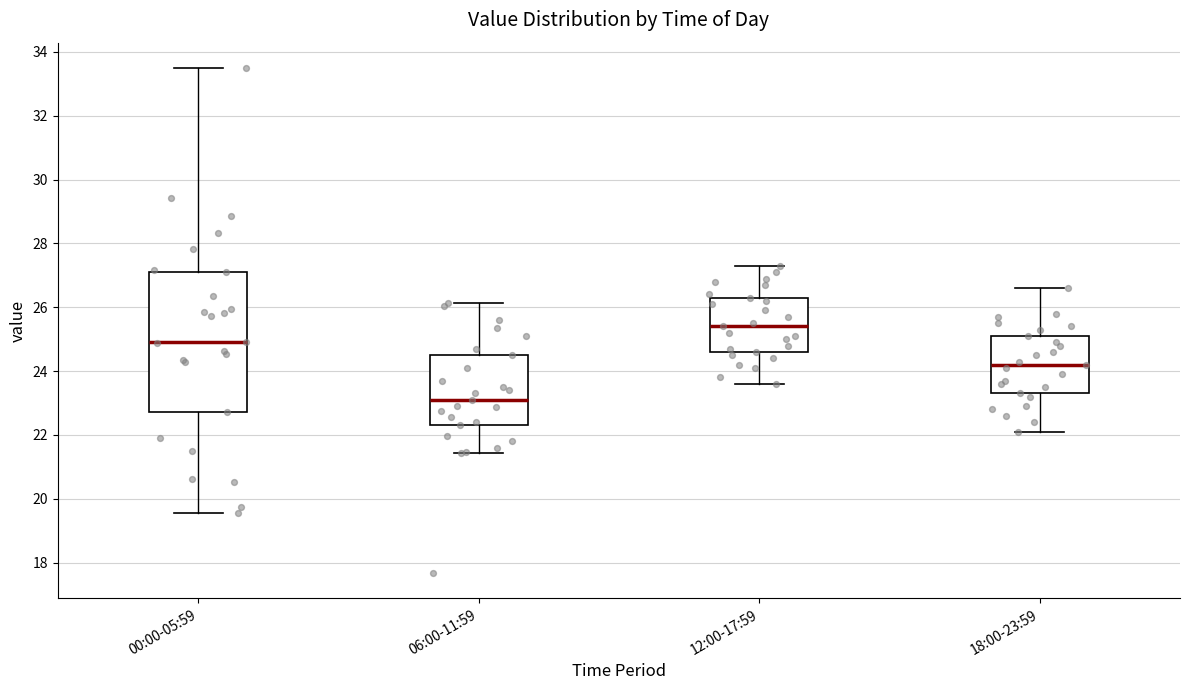

Where does the lower whisker of the box for 12:00-17:59 end on the y-axis? The values are not printed on the chart, so give them approximately, as read against the axis.

23.6